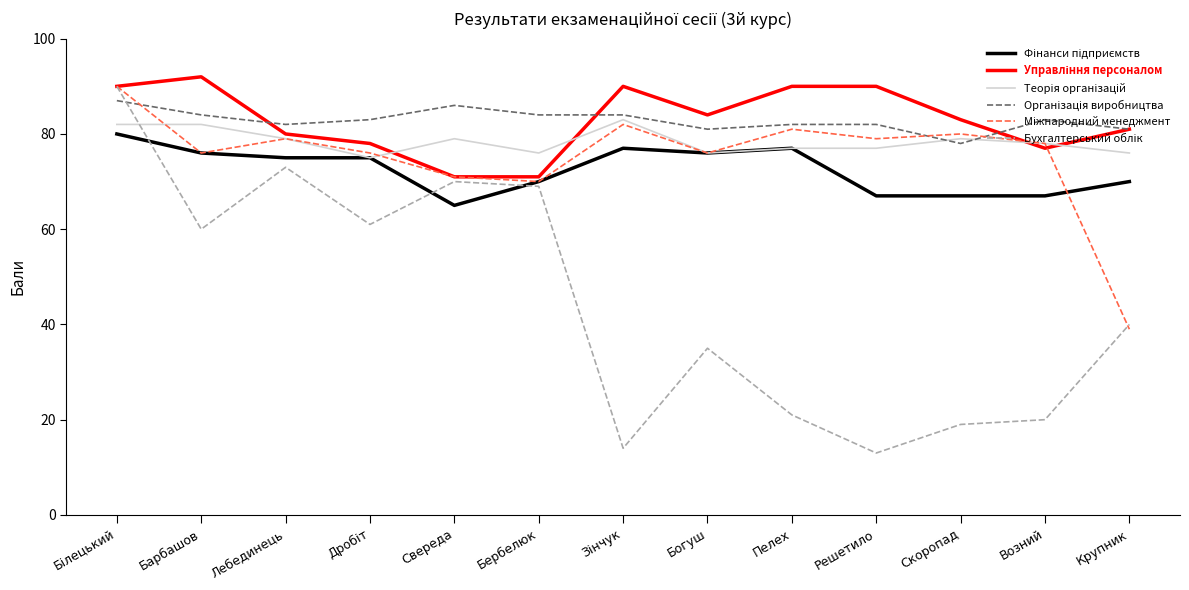

What is the greatest value displayed?

92